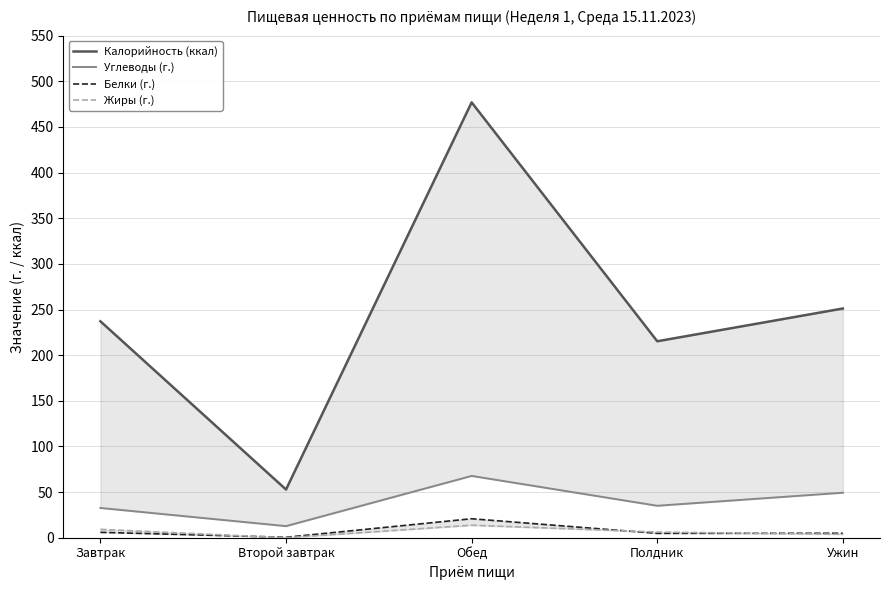

How many distinct data groups are displayed?

4